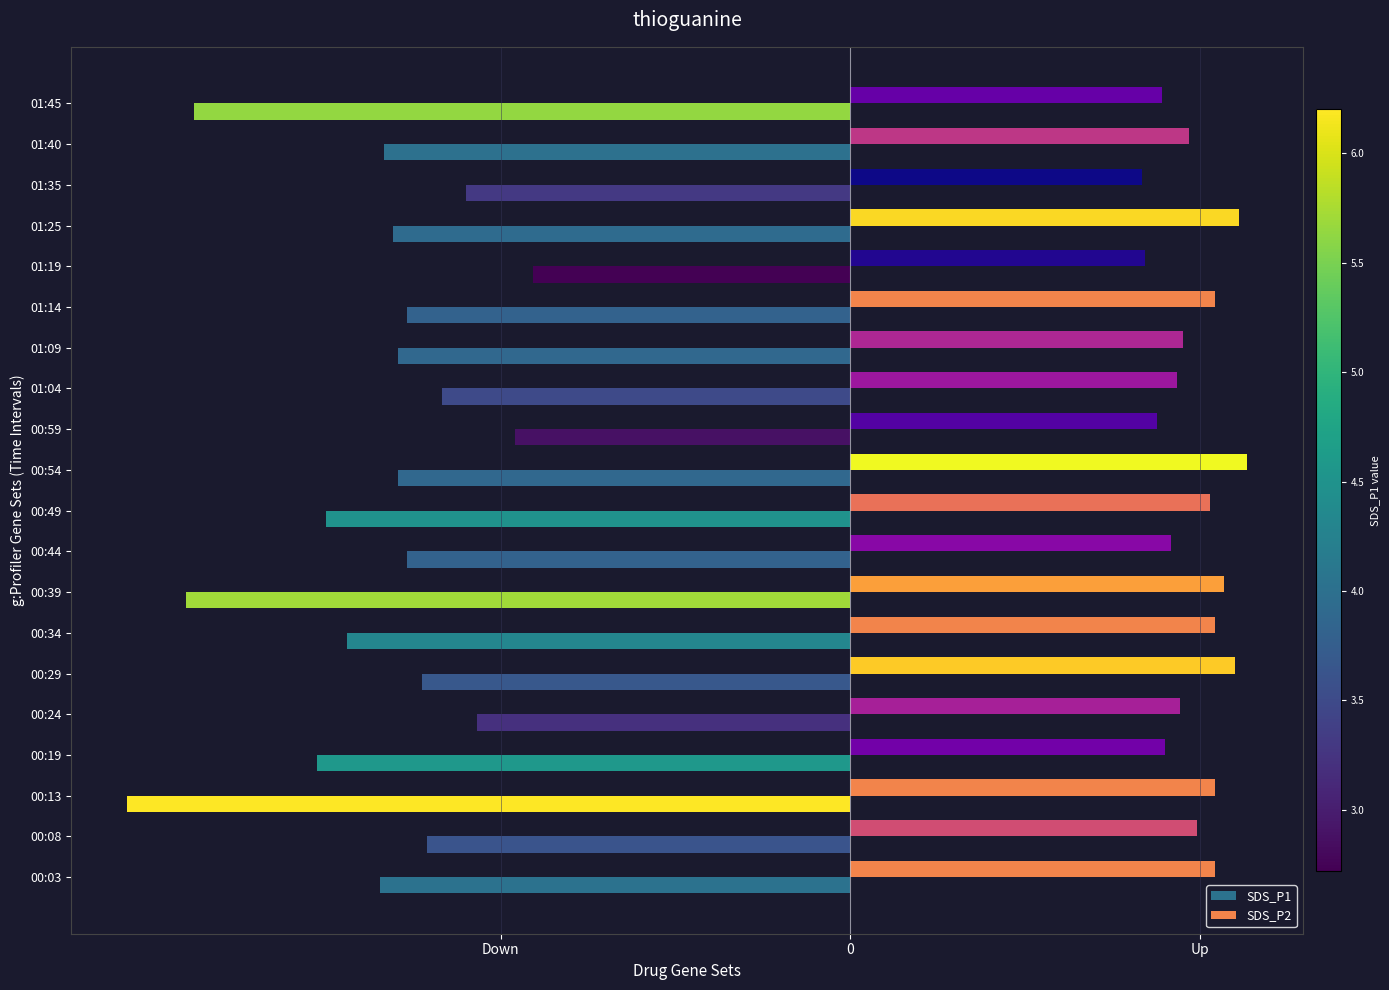

What is the label of the 20th bar from the right?

00:03